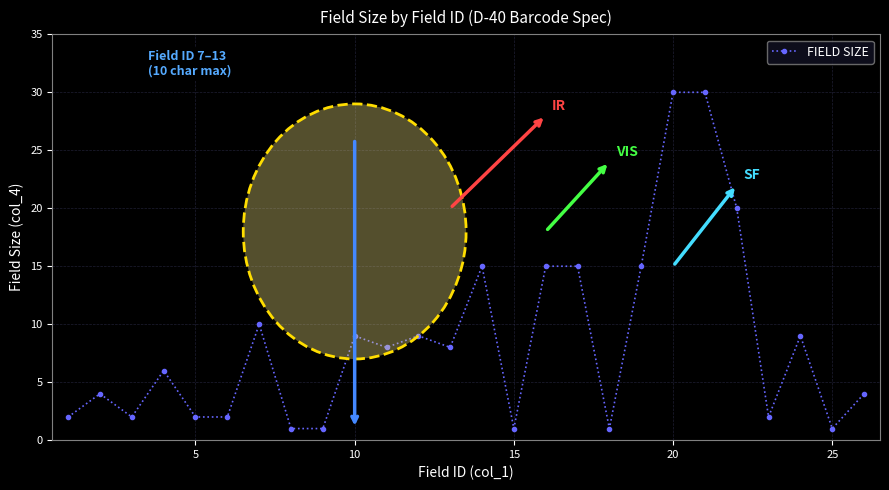

What is the value of the 14th point from the left?

15